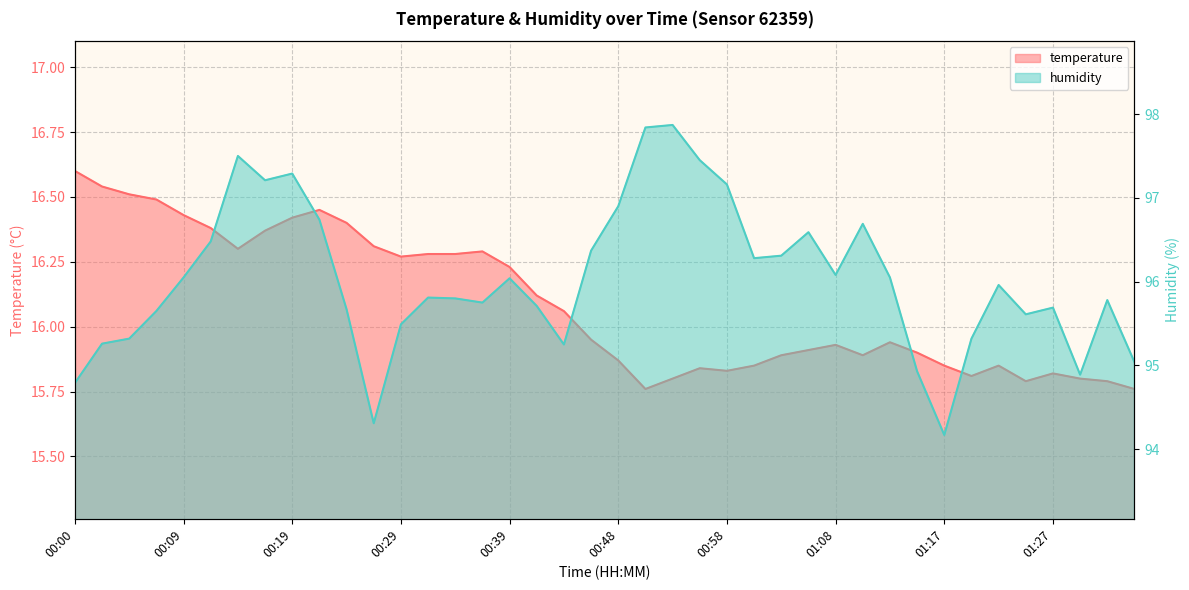

Is it true that temperature equals 23.4 at 00:51?

False